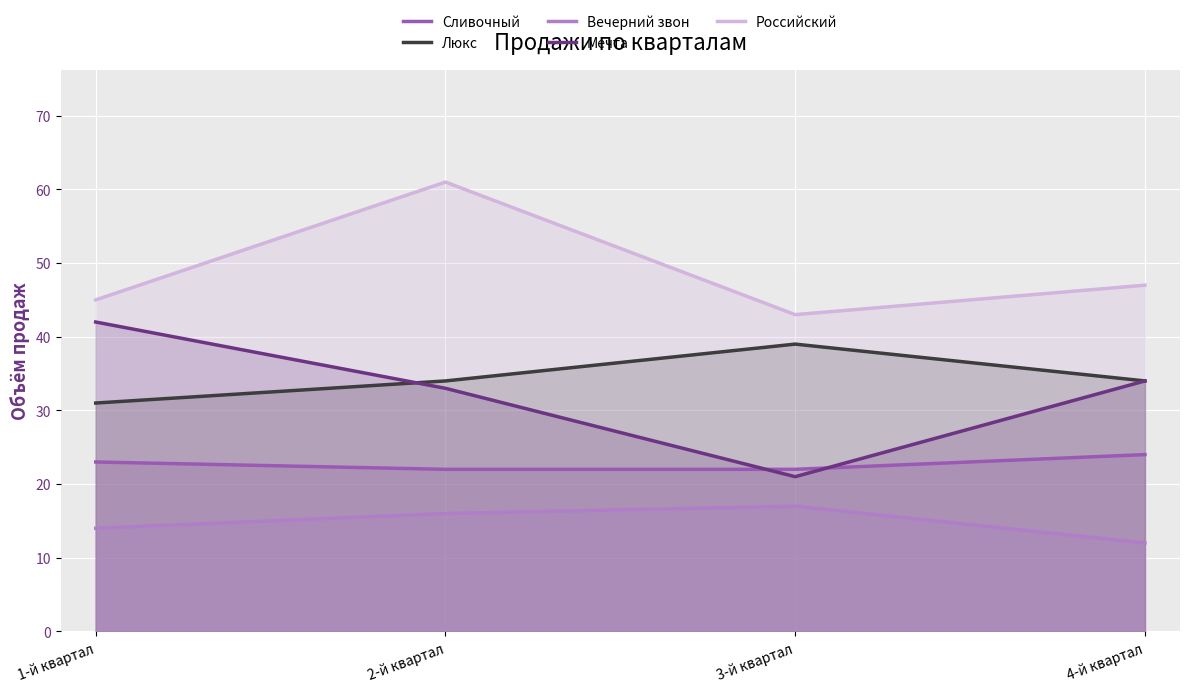

Rank the series by their maximum value, from lowest to highest.

Вечерний звон, Сливочный, Люкс, Мечта, Российский